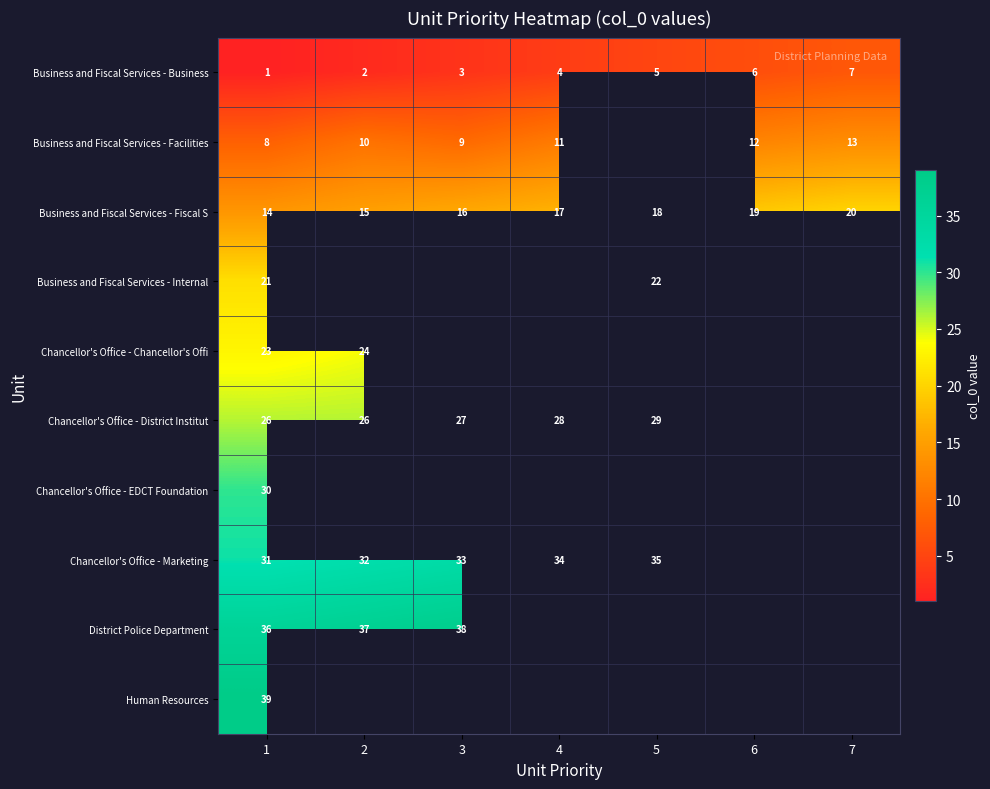

The Chancellor's Office - Chancellor's Offi series shows 9.4 at 1. True or false?

False